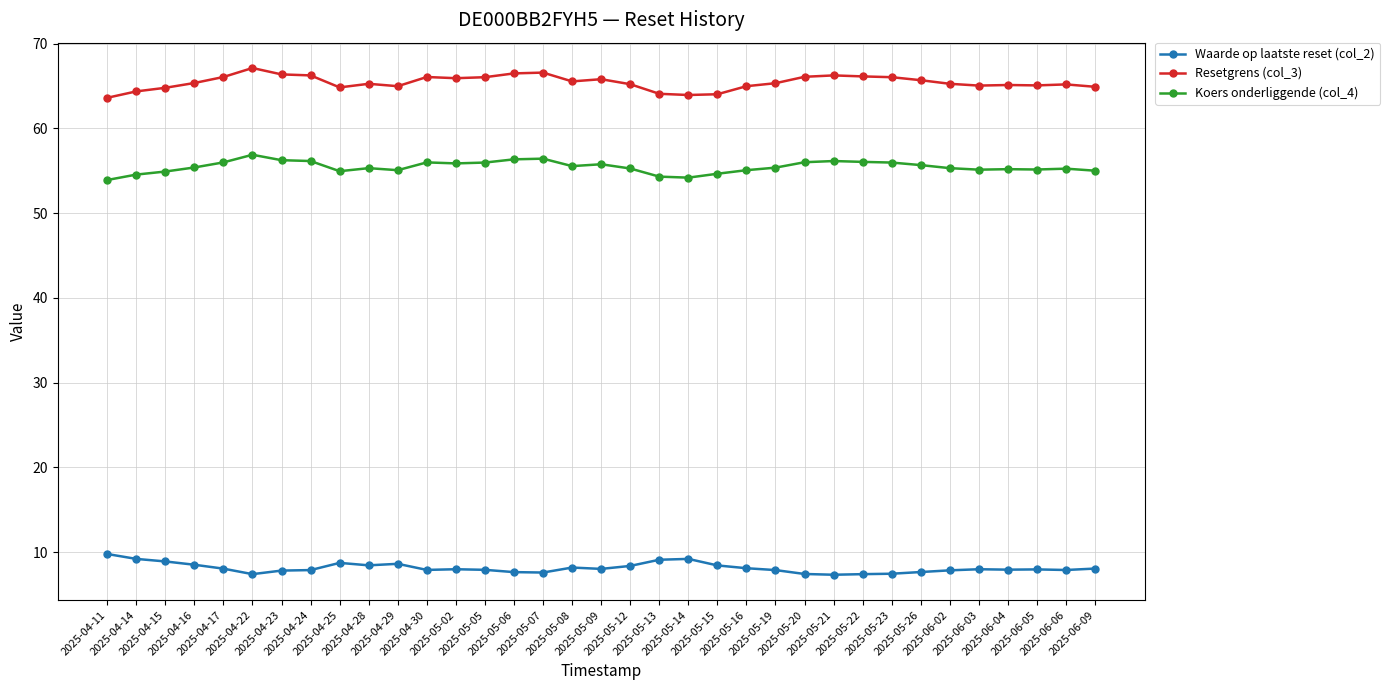

What is the difference between the Koers onderliggende (col_4) values at 2025-04-25 and 2025-05-19?

0.4